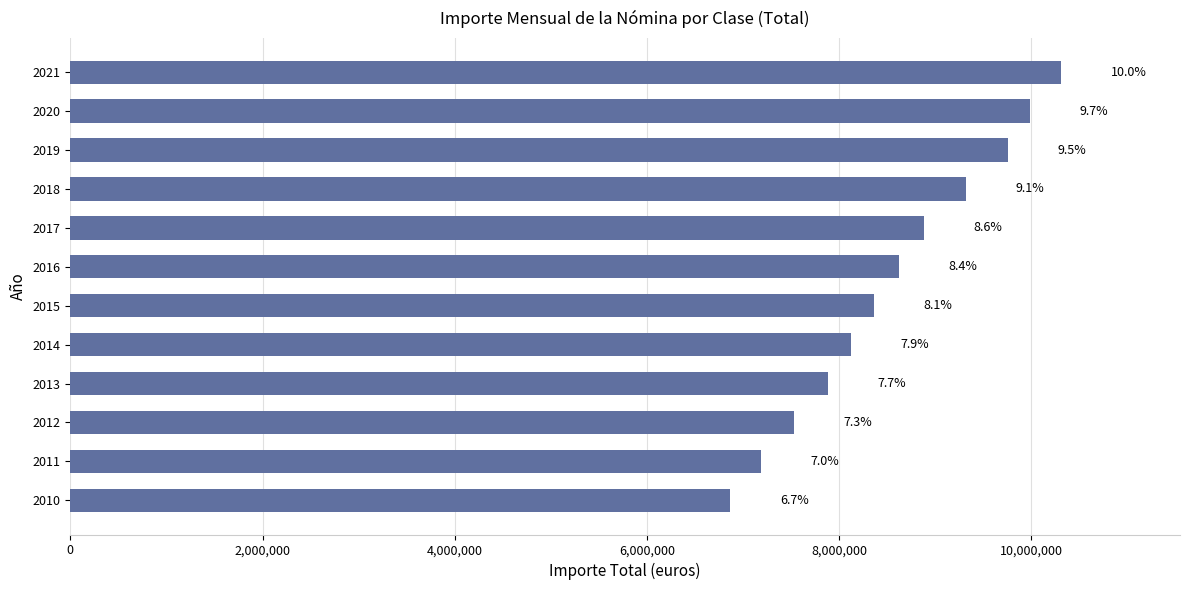

What is the difference between the maximum and minimum values?

3441142.2